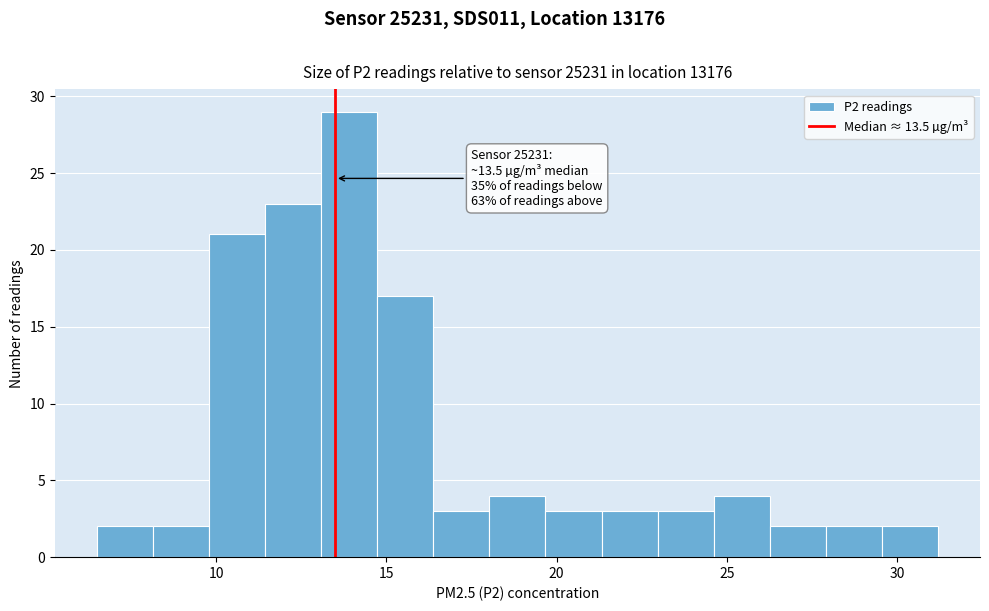

Read against the x-axis, roughly where is the centre of the tallest bar?

14.0